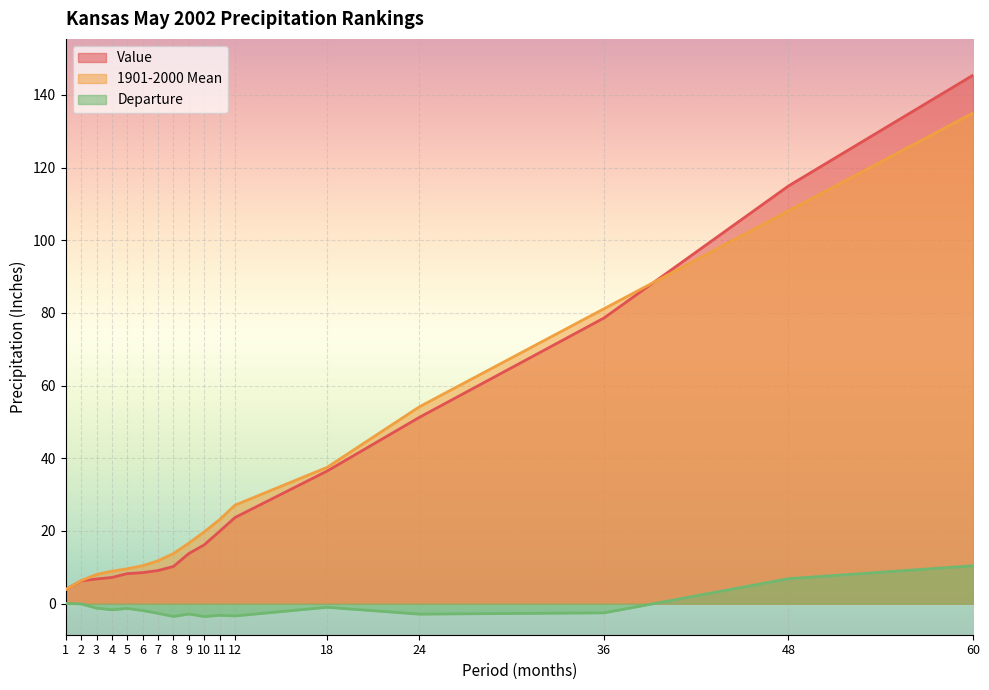

List the series in order of their peak value, lowest first.

Departure, 1901-2000 Mean, Value